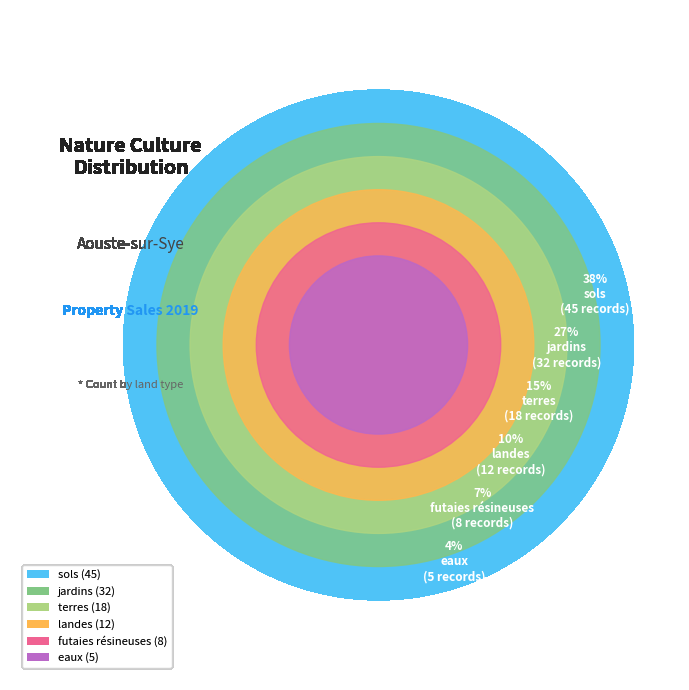

Rank the categories by value from lowest to highest.

eaux, futaies résineuses, landes, terres, jardins, sols